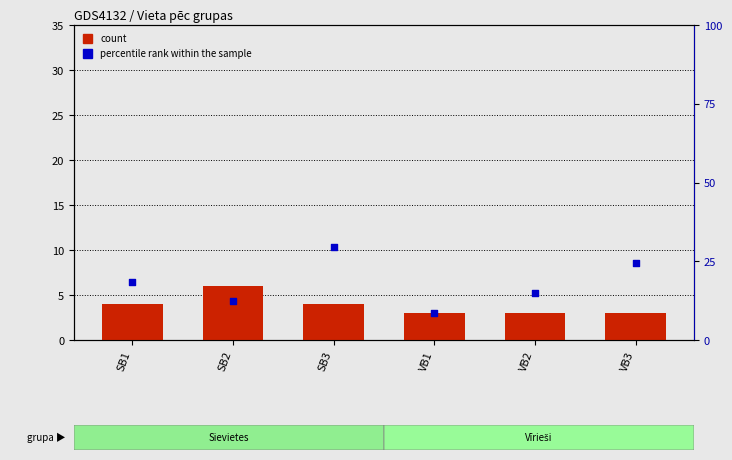

Which series contains the lowest Y value?

count